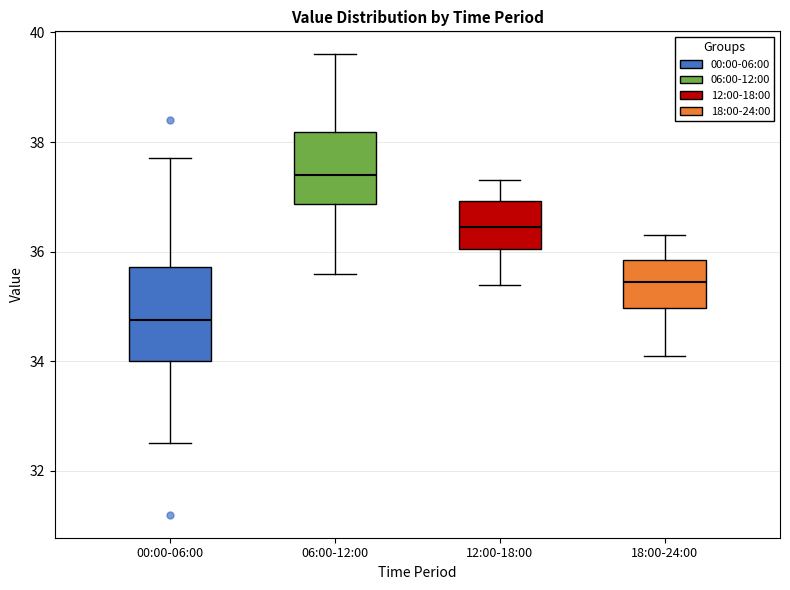

Where does the lower whisker of the box for 12:00-18:00 end on the y-axis? The values are not printed on the chart, so give them approximately, as read against the axis.

35.4